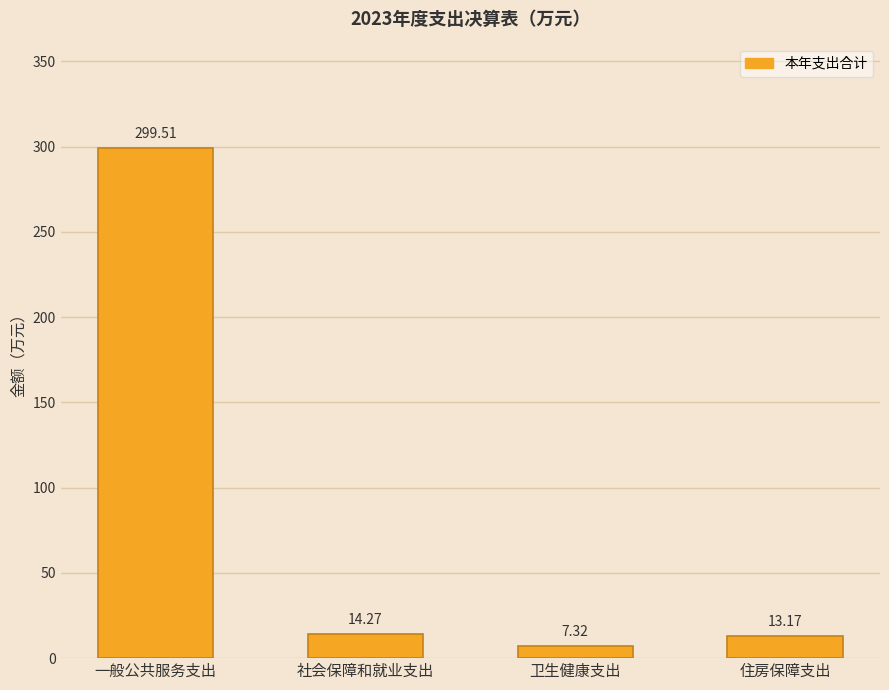

List the labels in order of value, smallest first.

卫生健康支出, 住房保障支出, 社会保障和就业支出, 一般公共服务支出